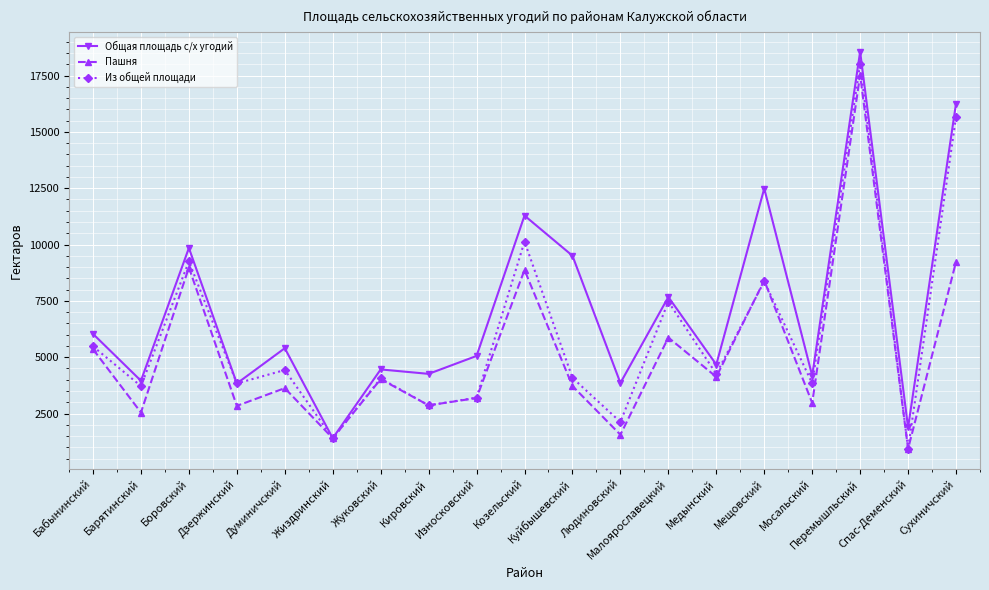

Rank the series by their average value, from highest to lowest.

Общая площадь с/х угодий, Из общей площади, Пашня